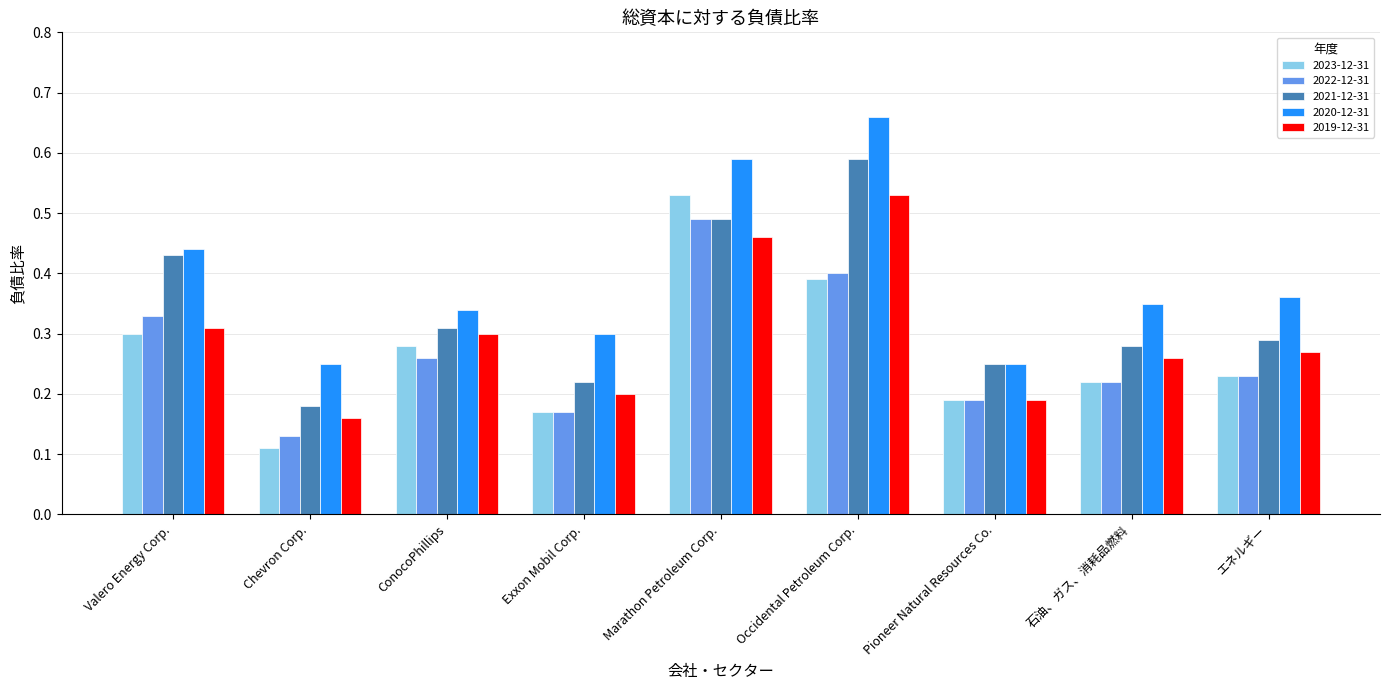

What is the total value across all series at Chevron Corp.?

0.8